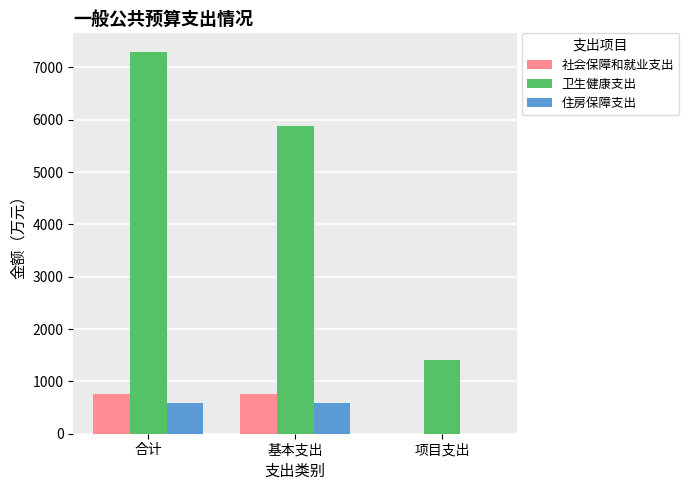

What value does the 住房保障支出 series have at 基本支出?

578.0